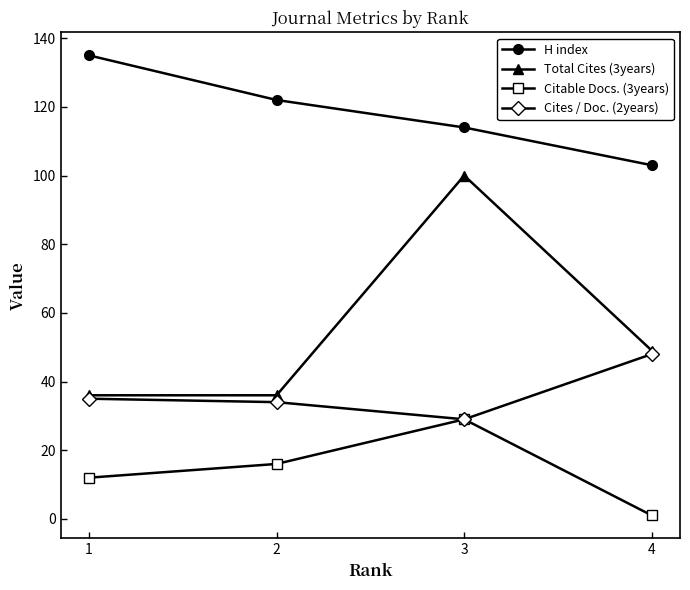

List the series in order of their peak value, lowest first.

Citable Docs. (3years), Cites / Doc. (2years), Total Cites (3years), H index